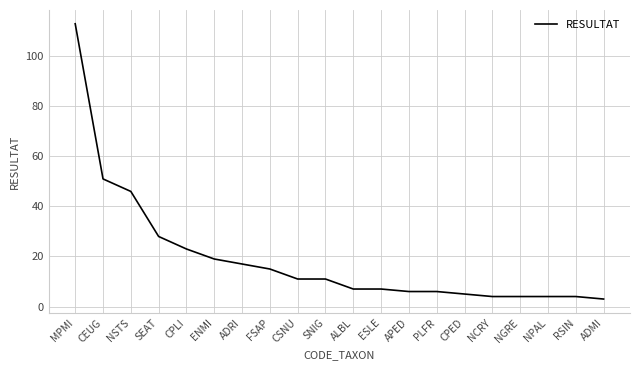

The value at ALBL is 7. True or false?

True